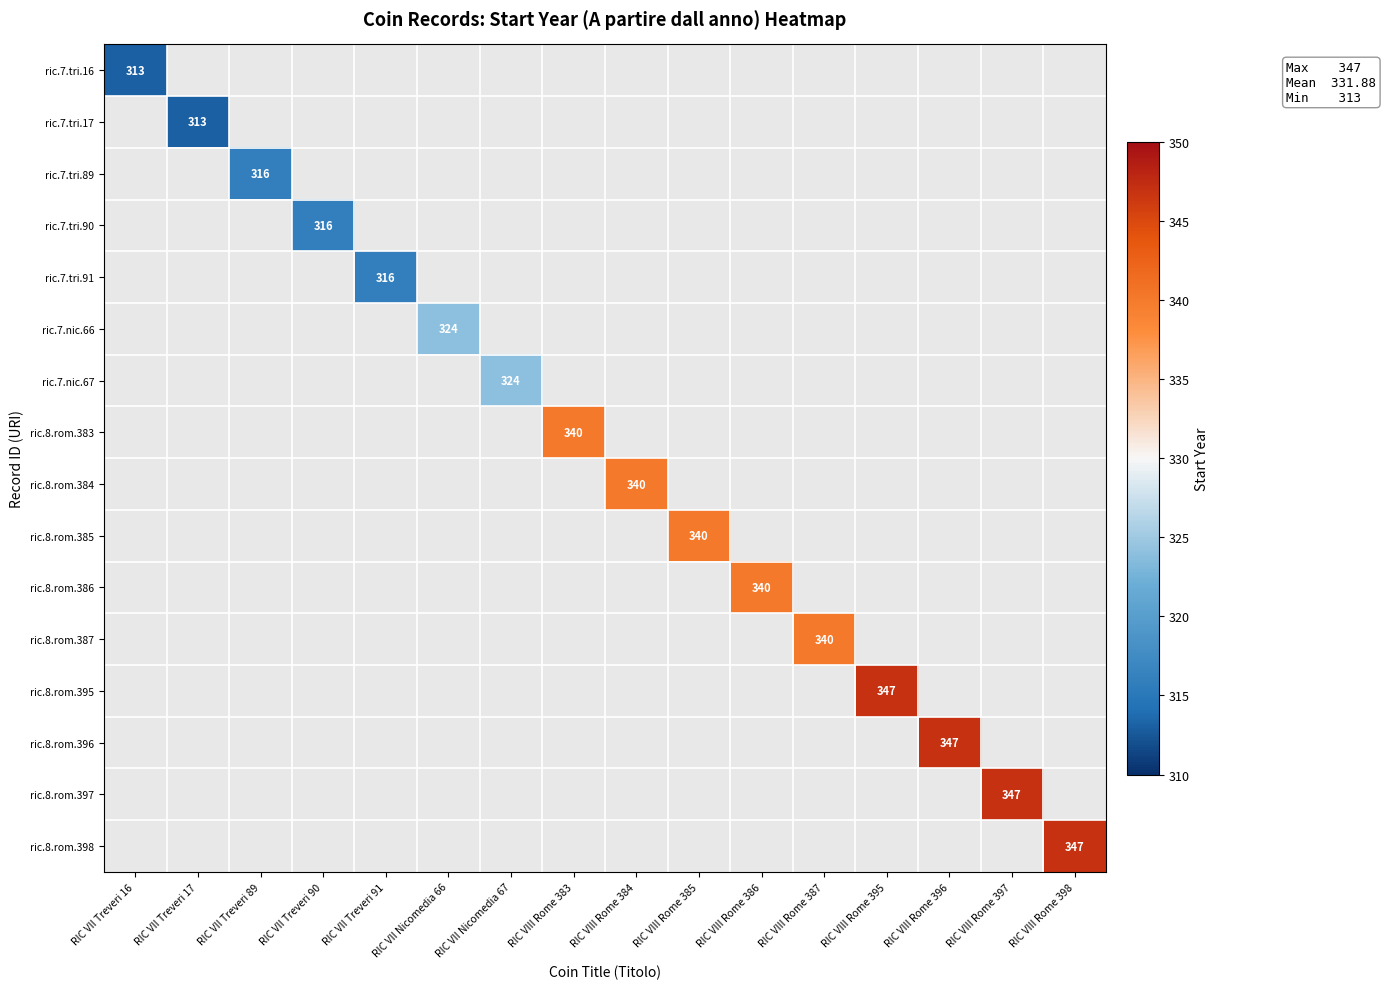

Is the value of ric.7.nic.66 at RIC VIII Rome 386 greater than the value of ric.8.rom.385 at RIC VII Treveri 89?

No